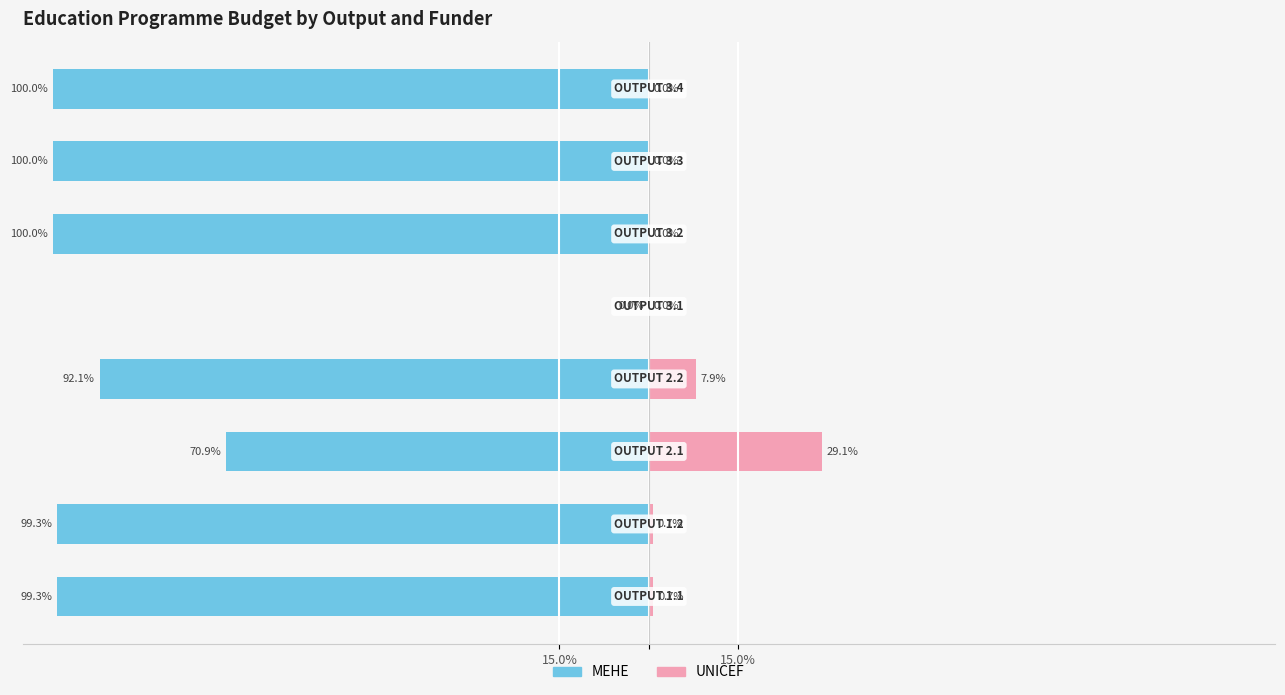

How many bars are there in total?

16